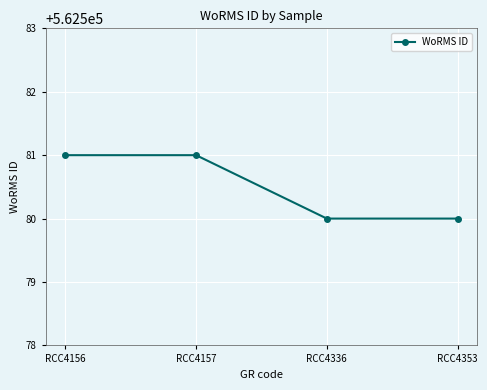

What is the maximum value shown in the chart?

562581